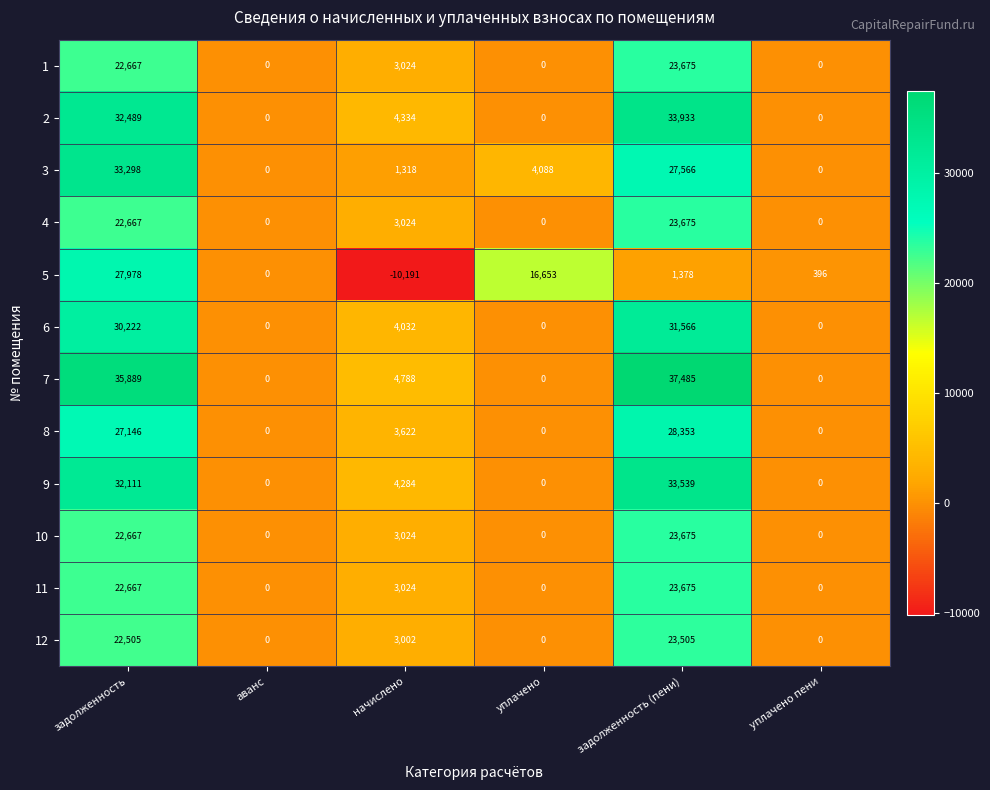

What is the average value of the 3 series?

11045